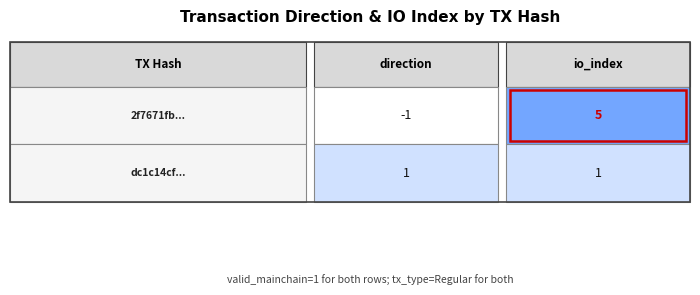

True or false: 2f7671fbde7a9b96c9f5531b6715bef09c67ef3... has a value of -1 at 0.

True